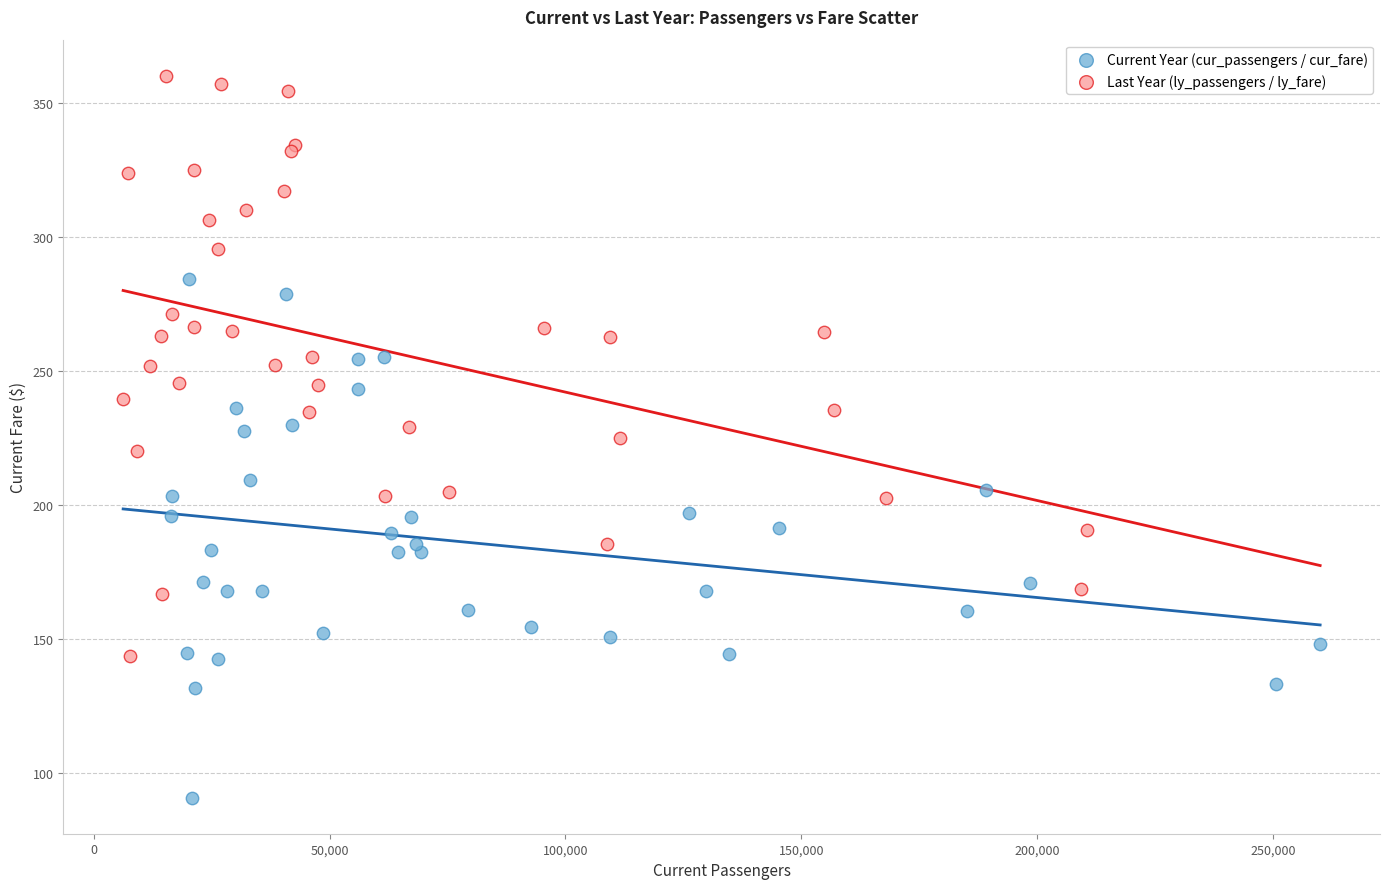

Which series contains the lowest Y value?

Current Year (cur_passengers / cur_fare)